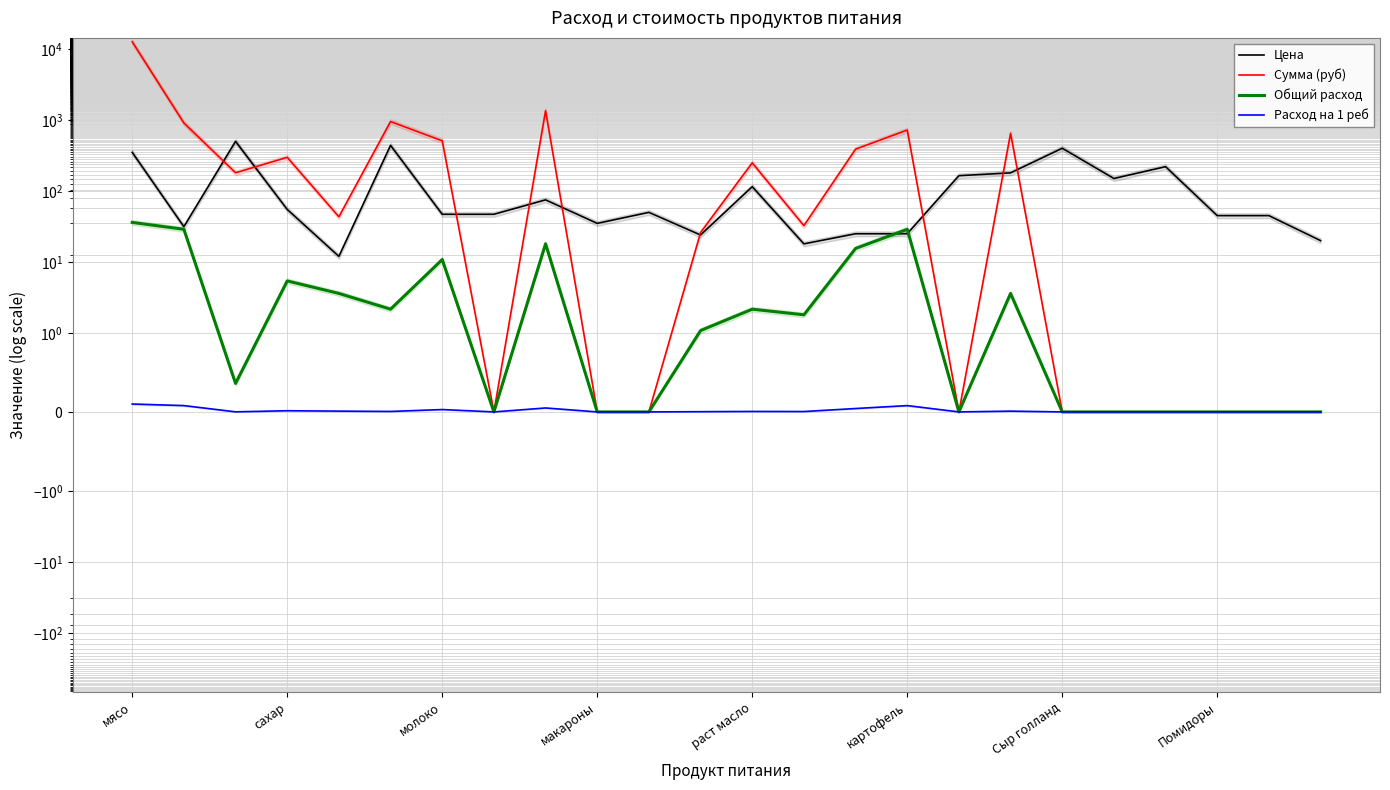

What is the sum of all Сумма (руб) values?

18945.2